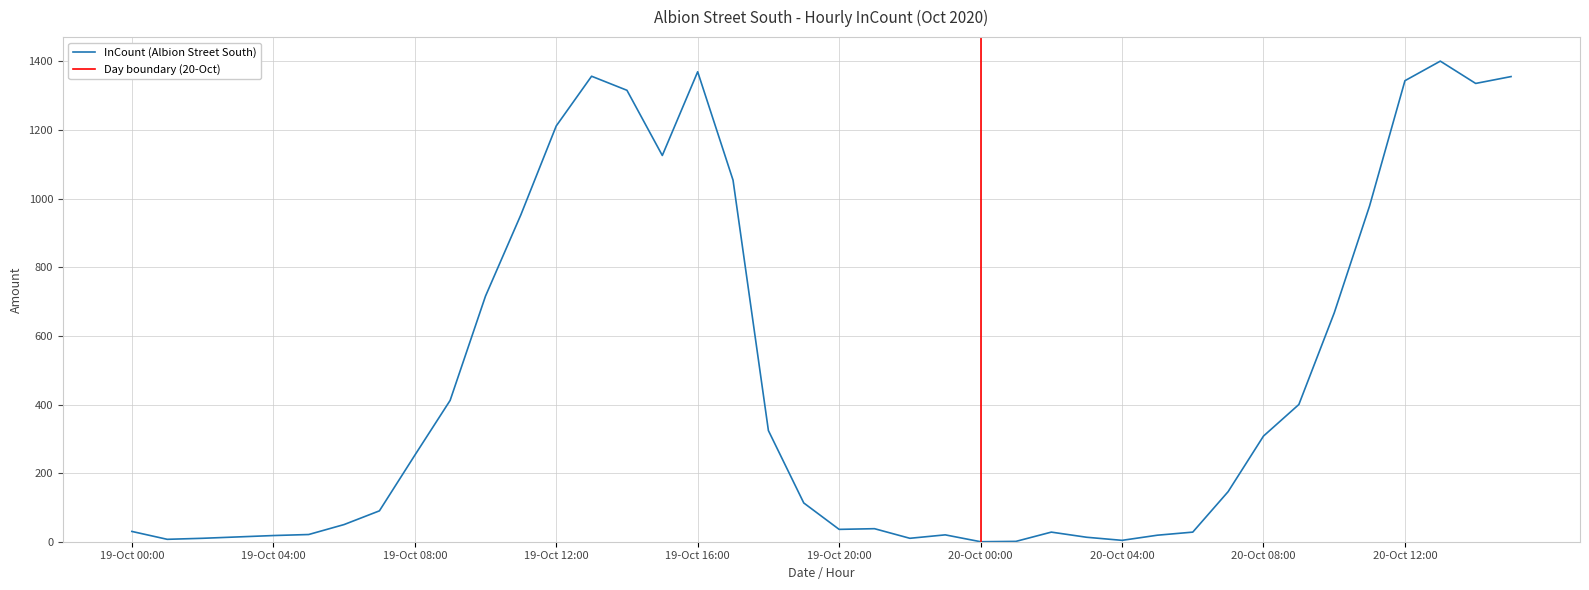

What is the maximum value shown in the chart?

1401